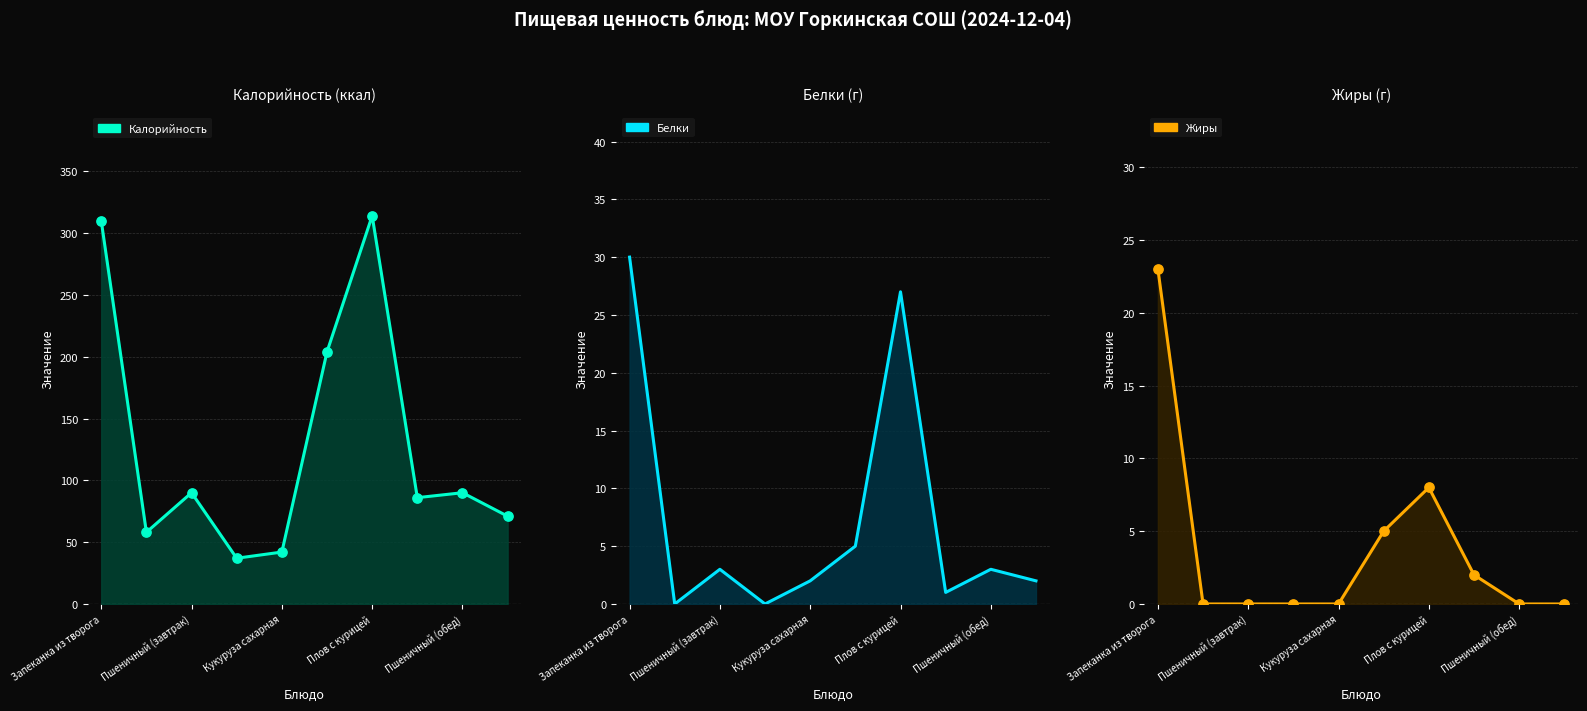

Is the value of Калорийность at Кукуруза сахарная greater than the value of Белки at Пшеничный (завтрак)?

Yes